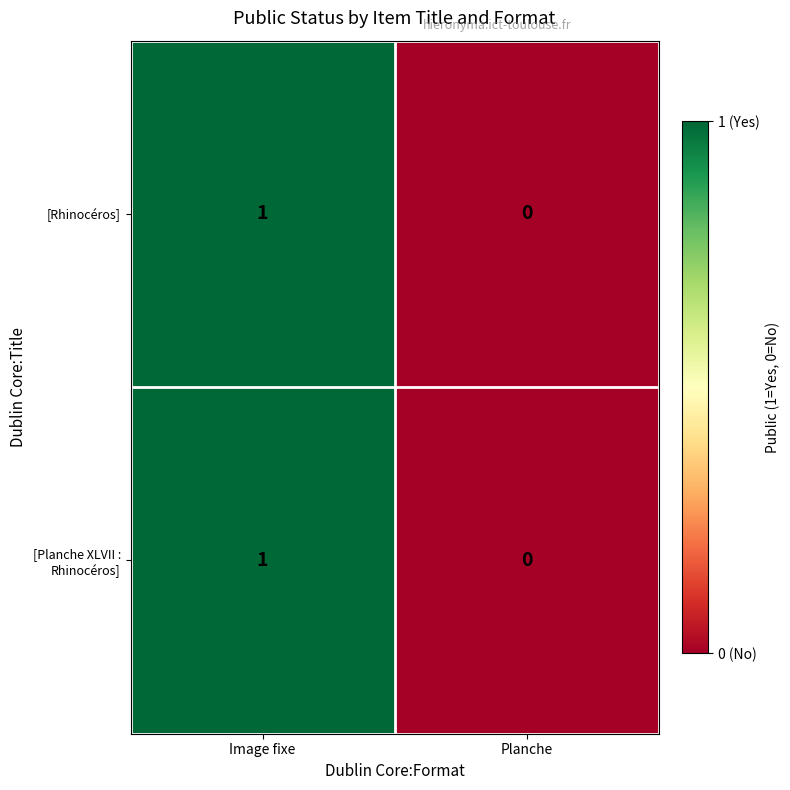

Is it true that [Rhinocéros] equals -1 at Planche?

False